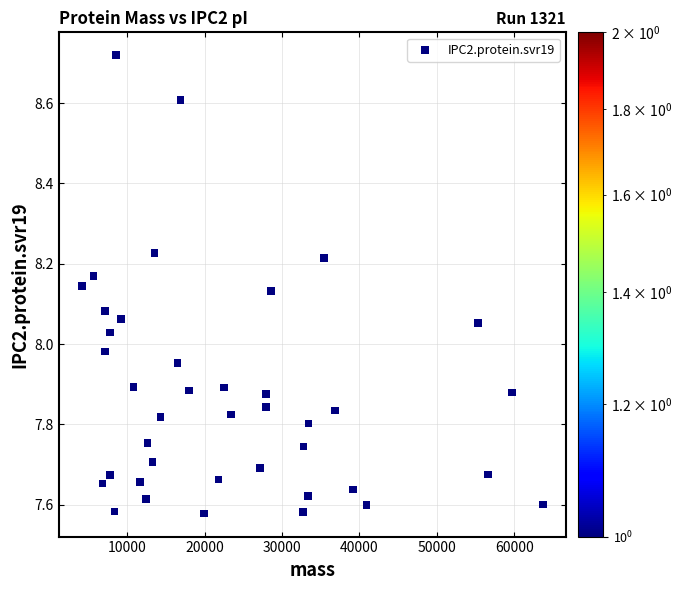

What is the range of Y values (max minus min)?

1.1